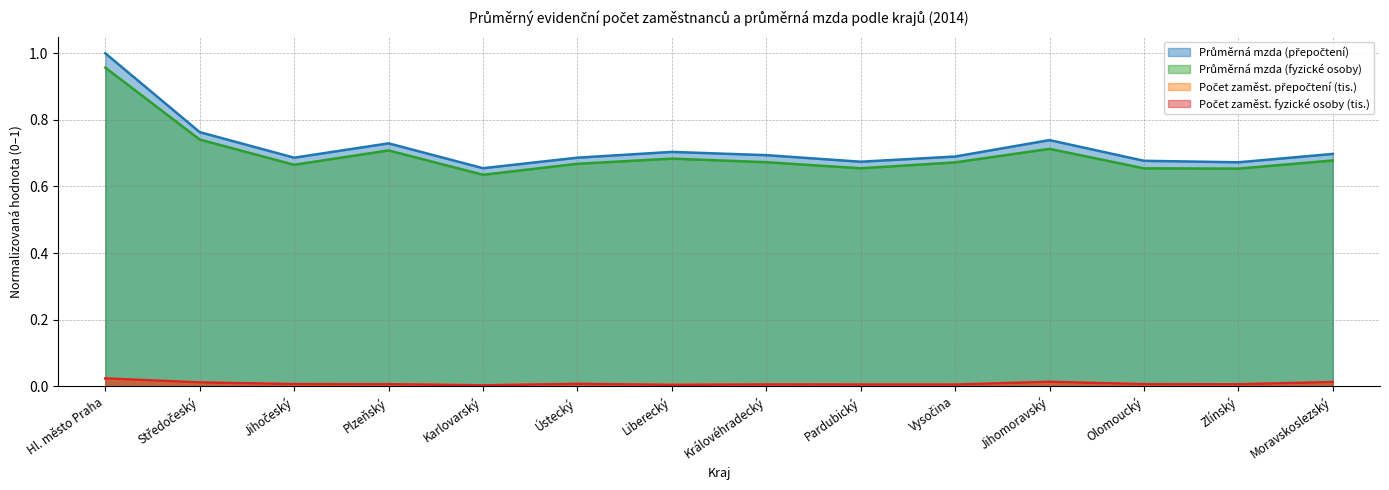

Reading left to right, transcribe all the data shown in this chart.

Průměrná mzda (přepočtení): Hl. město Praha=1.0	Středočeský=0.8	Jihočeský=0.7	Plzeňský=0.7	Karlovarský=0.7	Ústecký=0.7	Liberecký=0.7	Královéhradecký=0.7	Pardubický=0.7	Vysočina=0.7	Jihomoravský=0.7	Olomoucký=0.7	Zlínský=0.7	Moravskoslezský=0.7
Průměrná mzda (fyzické osoby): Hl. město Praha=1.0	Středočeský=0.7	Jihočeský=0.7	Plzeňský=0.7	Karlovarský=0.6	Ústecký=0.7	Liberecký=0.7	Královéhradecký=0.7	Pardubický=0.7	Vysočina=0.7	Jihomoravský=0.7	Olomoucký=0.7	Zlínský=0.7	Moravskoslezský=0.7
Počet zaměst. přepočtení (tis.): Hl. město Praha=0.0	Středočeský=0.0	Jihočeský=0.0	Plzeňský=0.0	Karlovarský=0.0	Ústecký=0.0	Liberecký=0.0	Královéhradecký=0.0	Pardubický=0.0	Vysočina=0.0	Jihomoravský=0.0	Olomoucký=0.0	Zlínský=0.0	Moravskoslezský=0.0
Počet zaměst. fyzické osoby (tis.): Hl. město Praha=0.0	Středočeský=0.0	Jihočeský=0.0	Plzeňský=0.0	Karlovarský=0.0	Ústecký=0.0	Liberecký=0.0	Královéhradecký=0.0	Pardubický=0.0	Vysočina=0.0	Jihomoravský=0.0	Olomoucký=0.0	Zlínský=0.0	Moravskoslezský=0.0